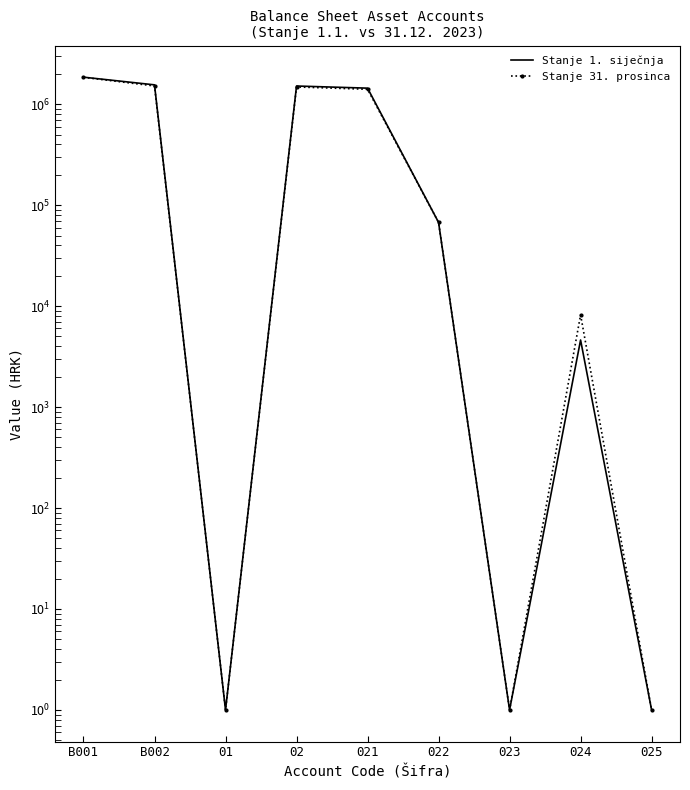

What position from the right is B002?

8